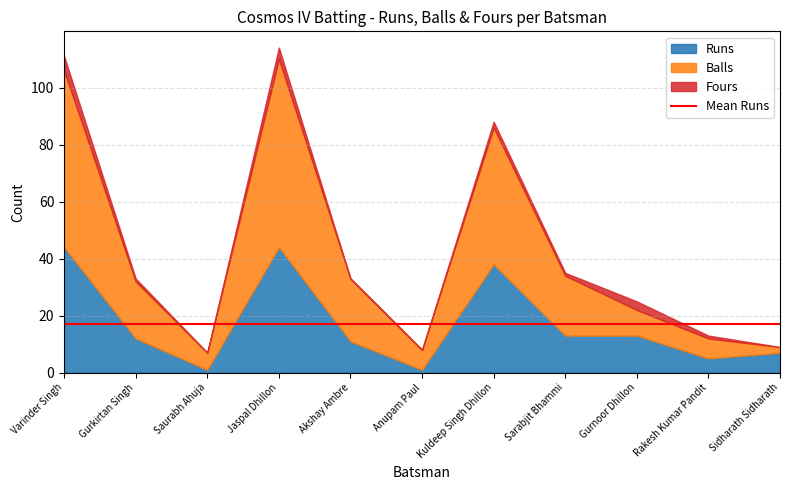

Rank the series at Gurnoor Dhillon from highest to lowest value.

Runs, Balls, Fours